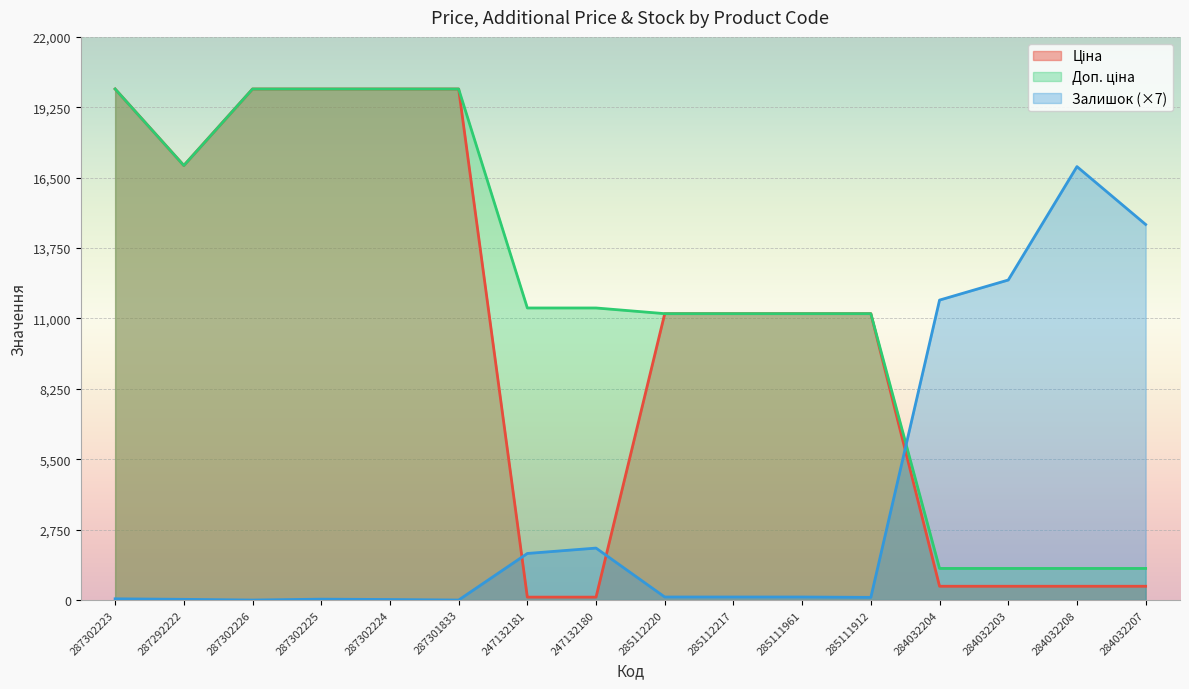

Which series changed the most between 287302223 and 285112220?

Ціна